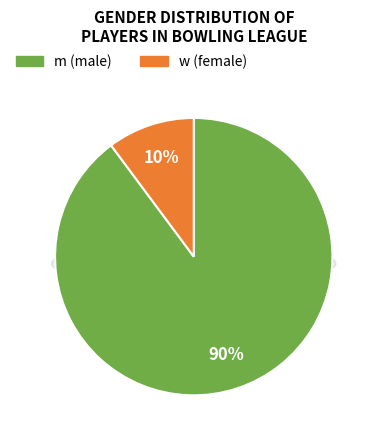

Which slice represents more than half of the pie?

m